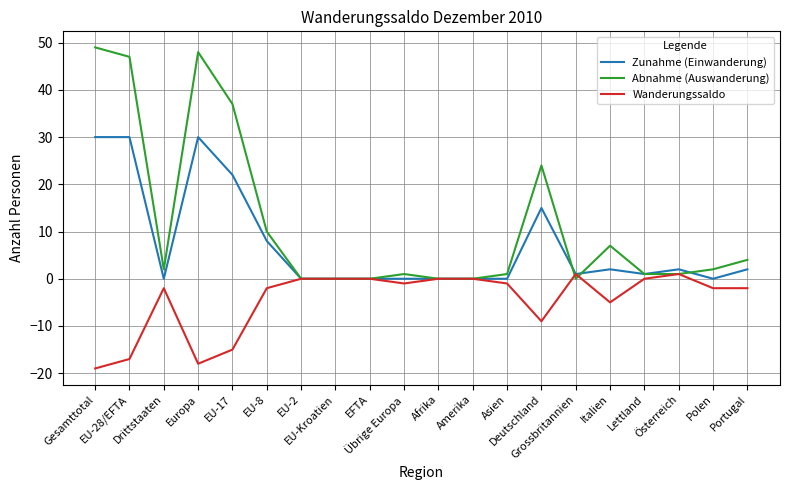

How many distinct data groups are displayed?

3